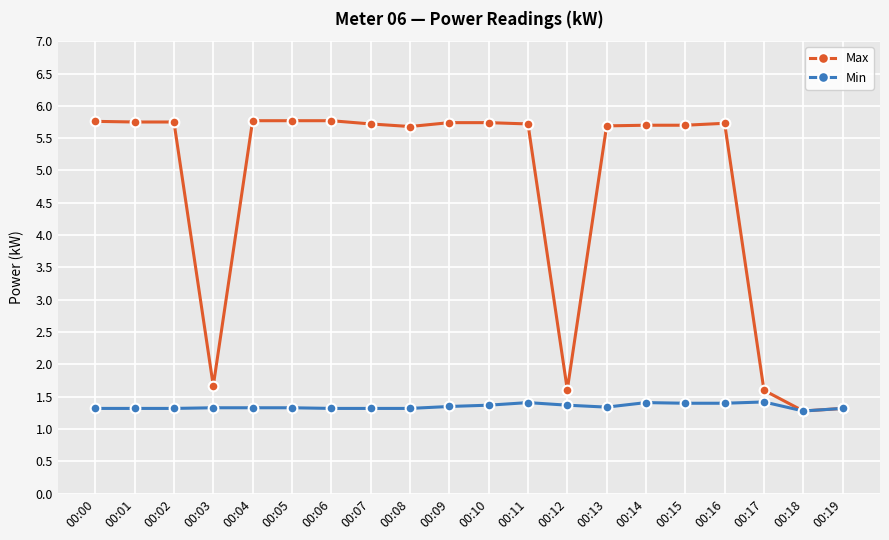

Is it true that Max equals 1.2 at 00:14?

False